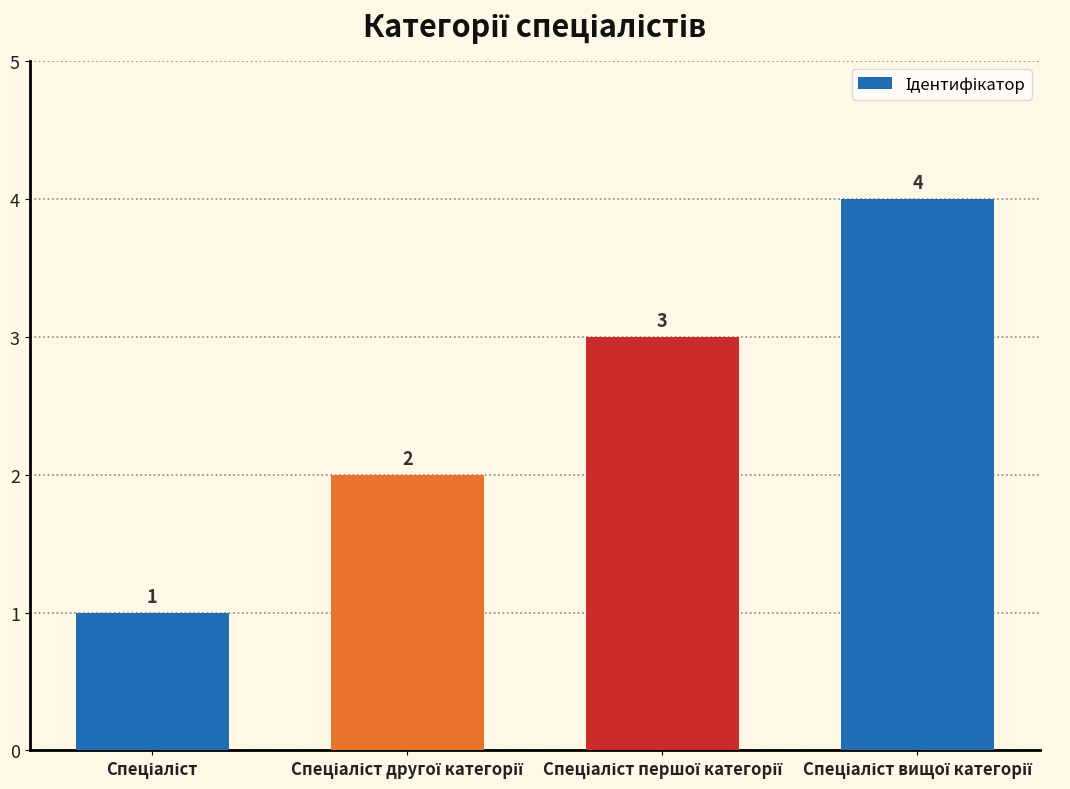

Are the bars horizontal?

No